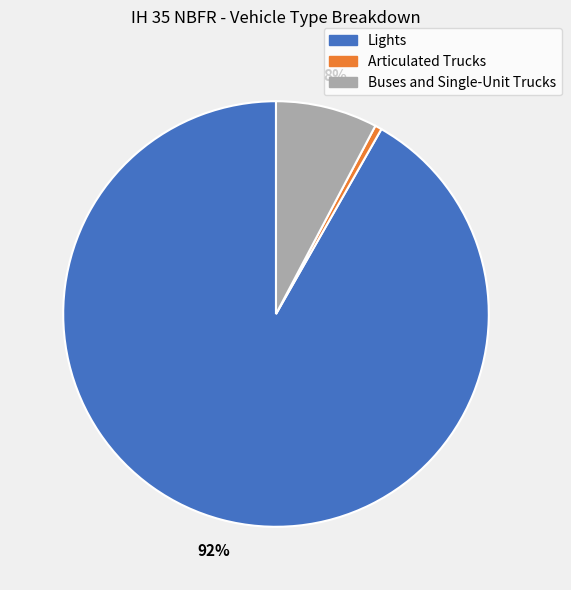

Is it true that Lights is 81% of the pie?

False